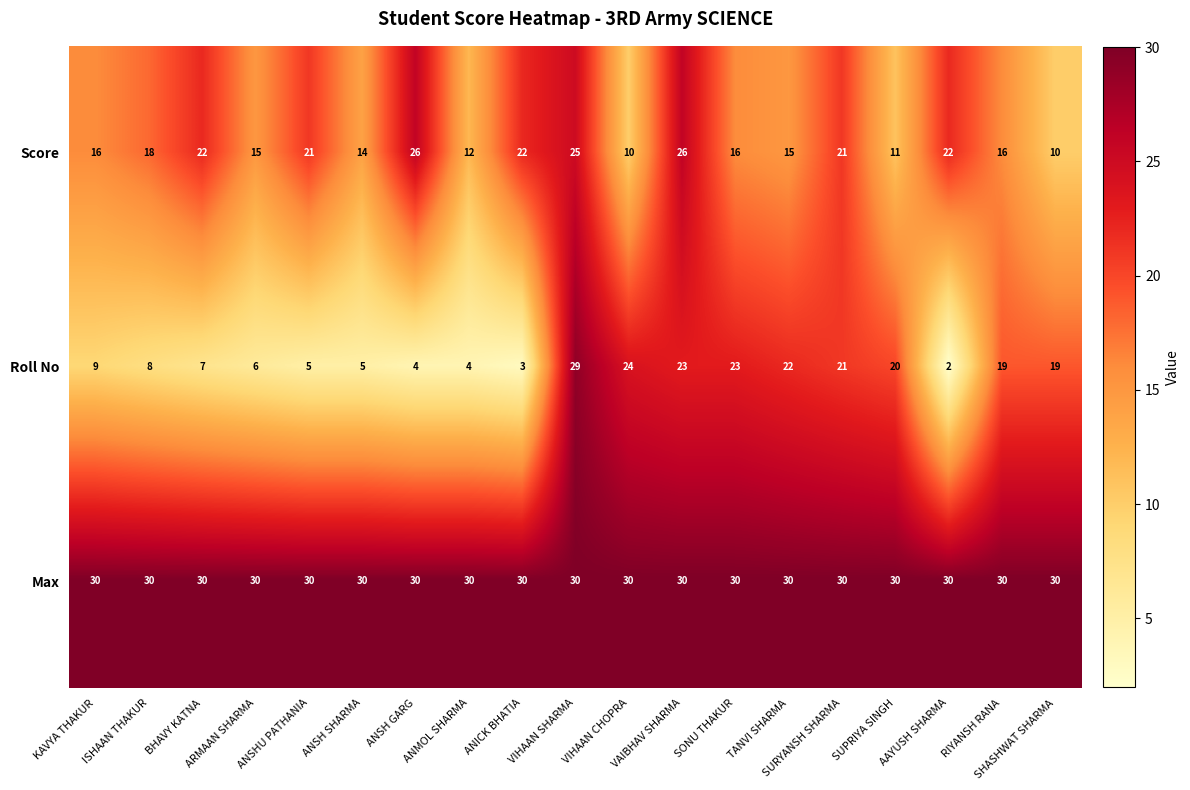

Which series changed the most between KAVYA THAKUR and VIHAAN SHARMA?

Roll No